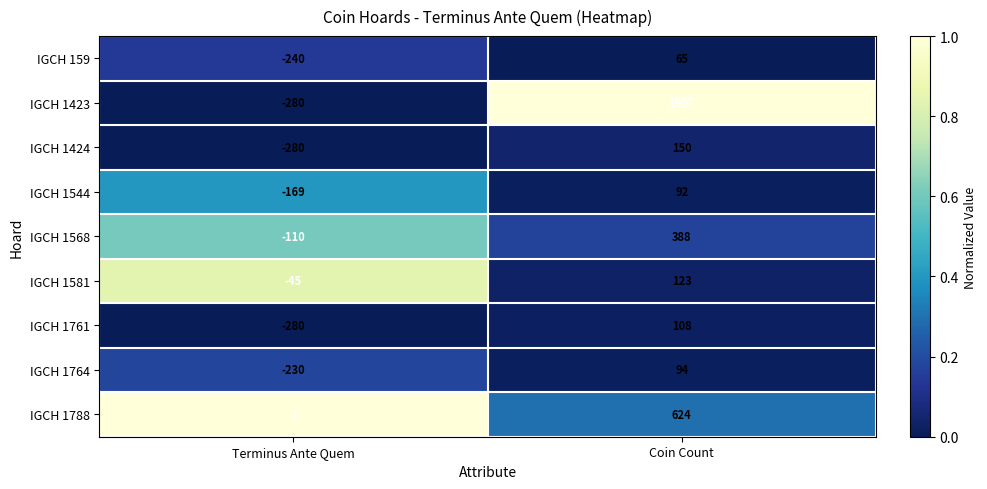

What is the difference between the IGCH 1581 values at Terminus Ante Quem and Coin Count?

168